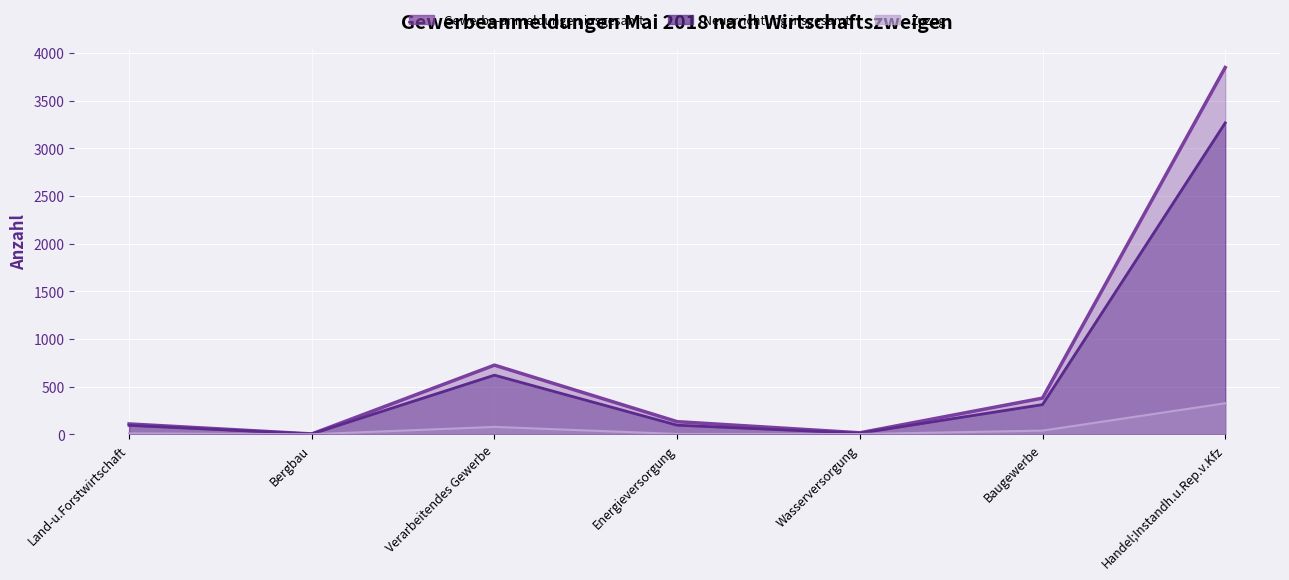

True or false: Gewerbe-anmeldungen insgesamt and Neuerrichtung insgesamt cross at least once.

False